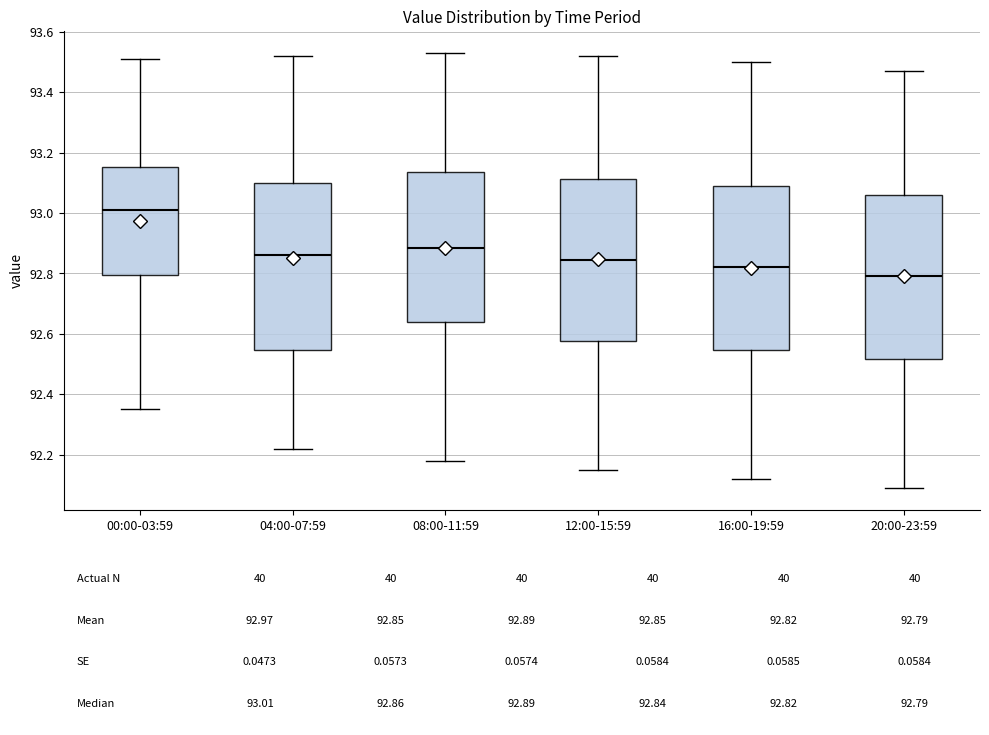

Which box has the highest median line?

00:00-03:59